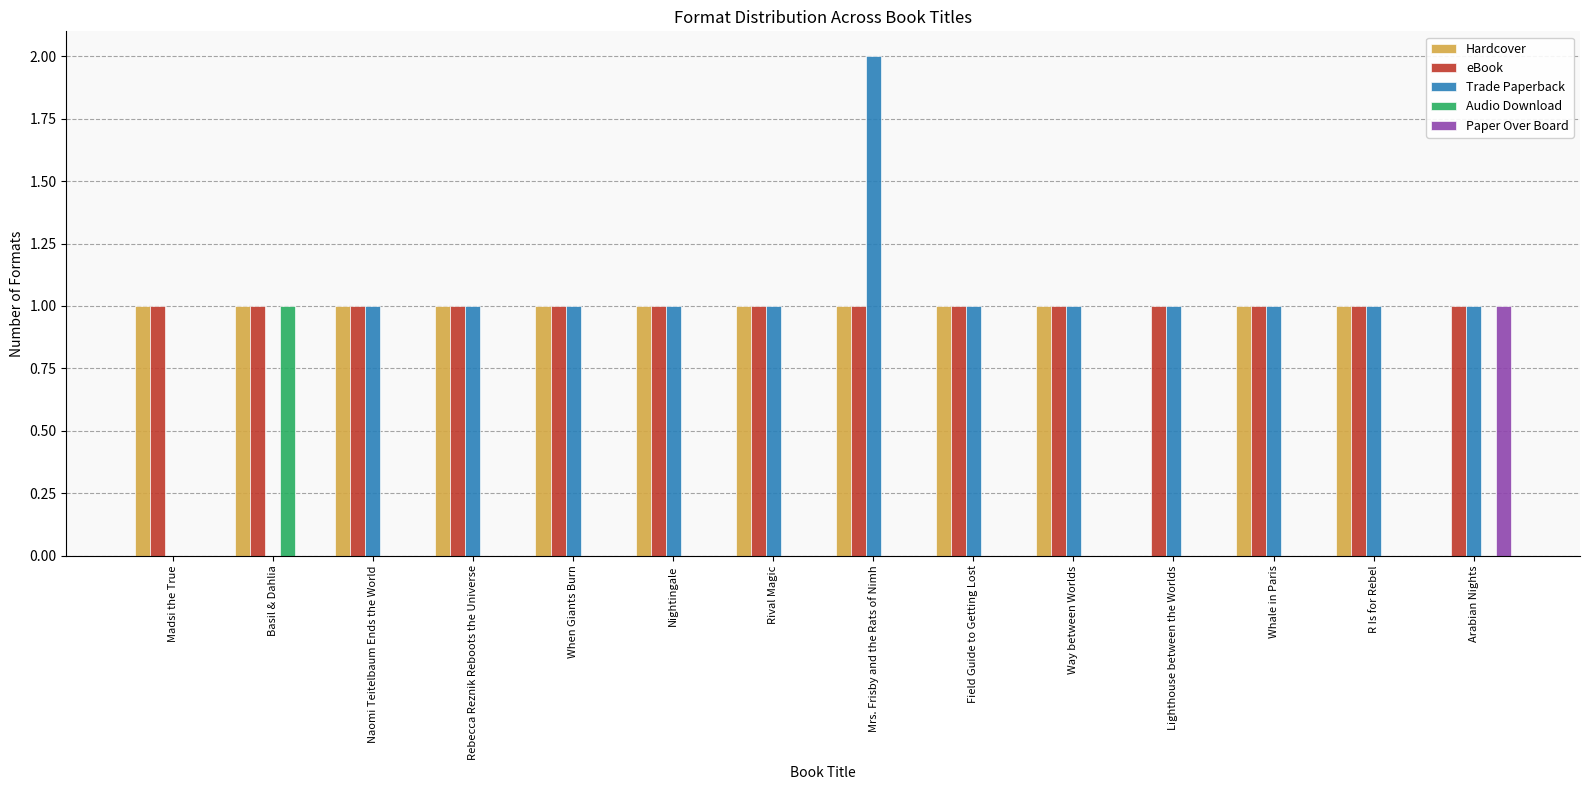

Count the number of categories in the chart.

14